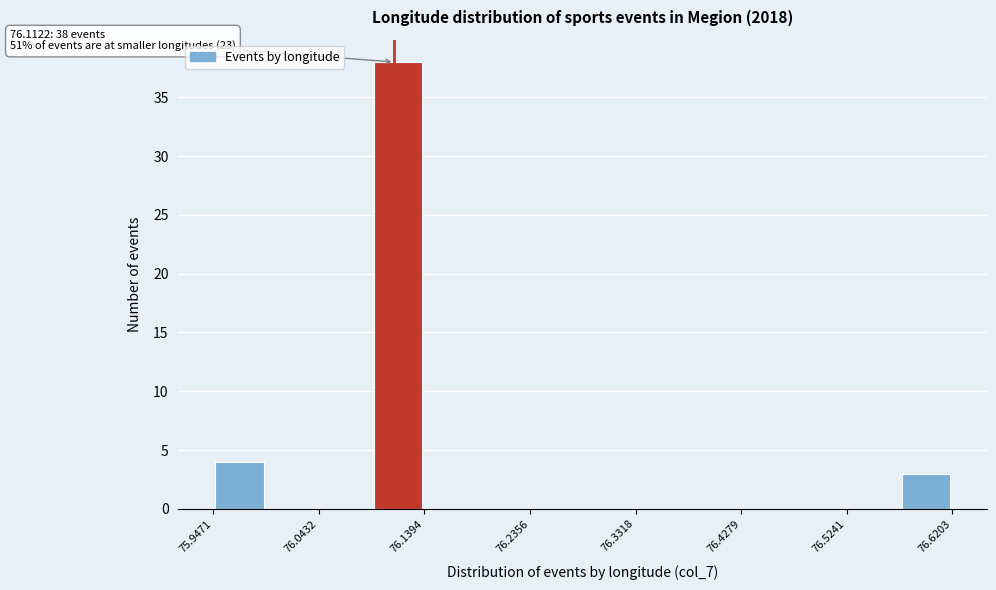

Which range on the x-axis has the tallest bar?

76.09 to 76.14